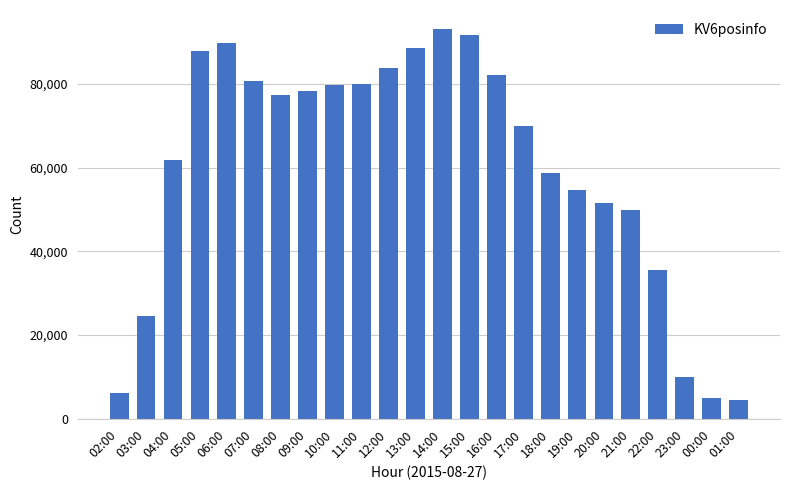

What position from the left is 06:00?

5